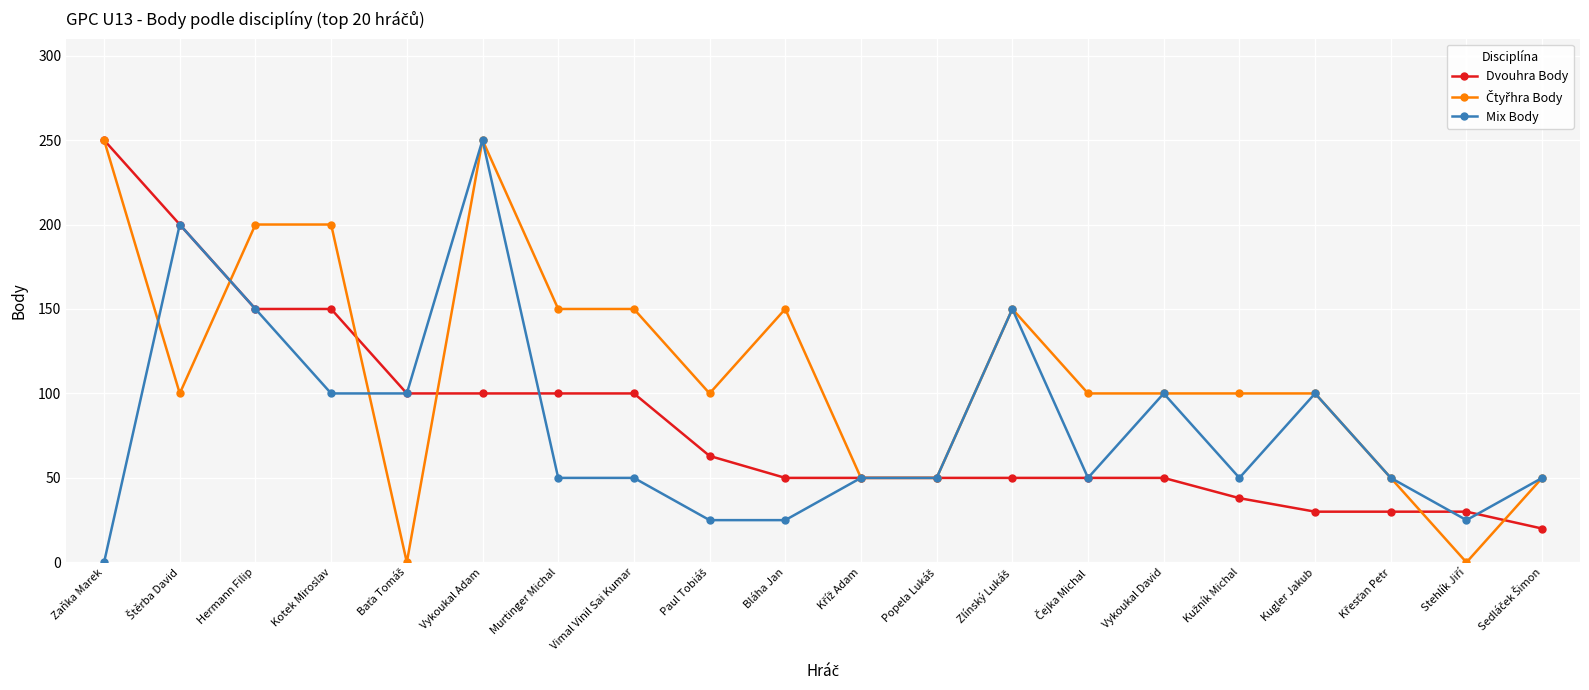

What is the label of the 13th point from the right?

Vimal Vinil Sai Kumar